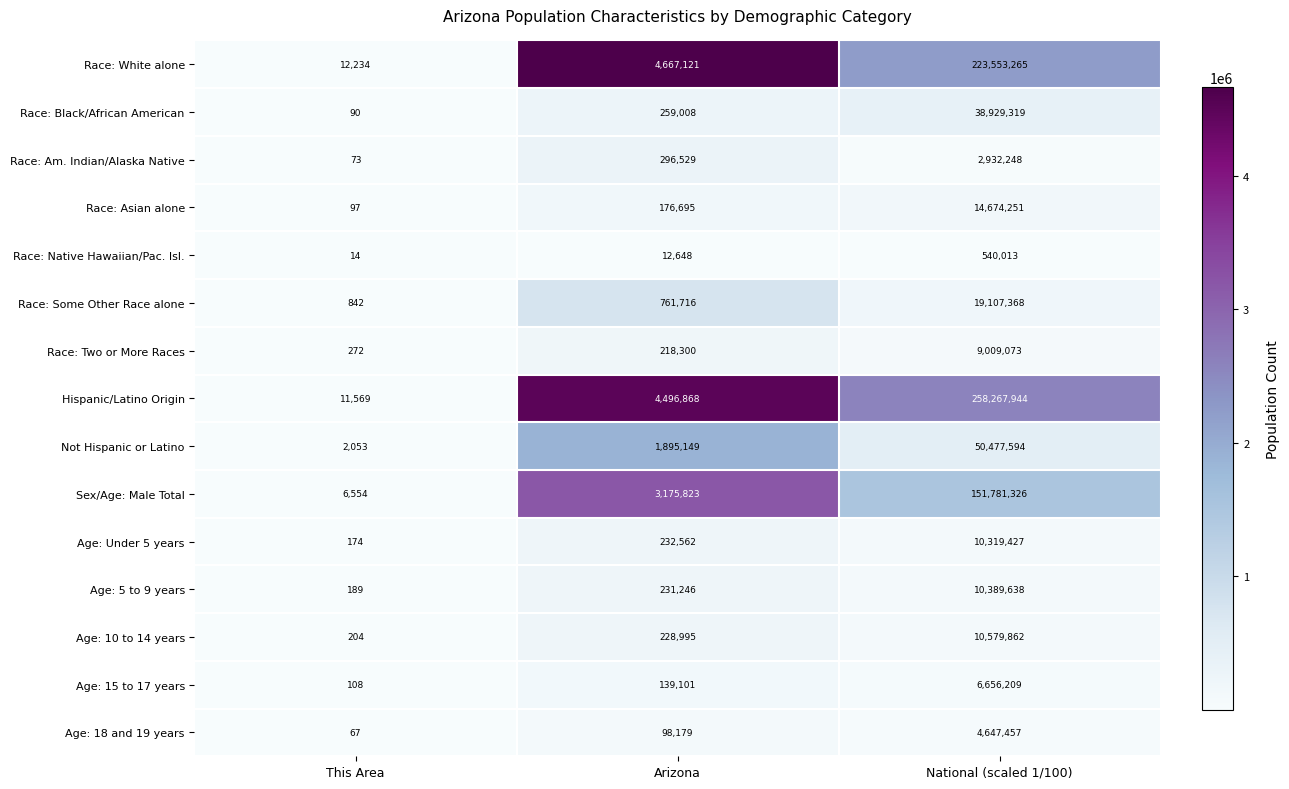

True or false: Race: Black/African American has a value of 90 at This Area.

True